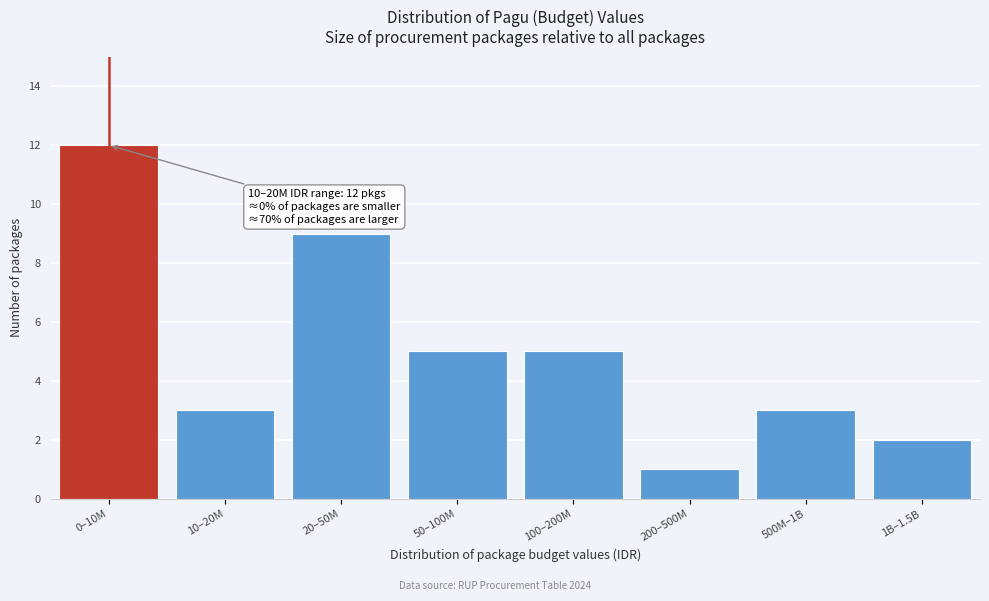

Reading left to right, extract all data points from this chart.

12	3	9	5	5	1	3	2